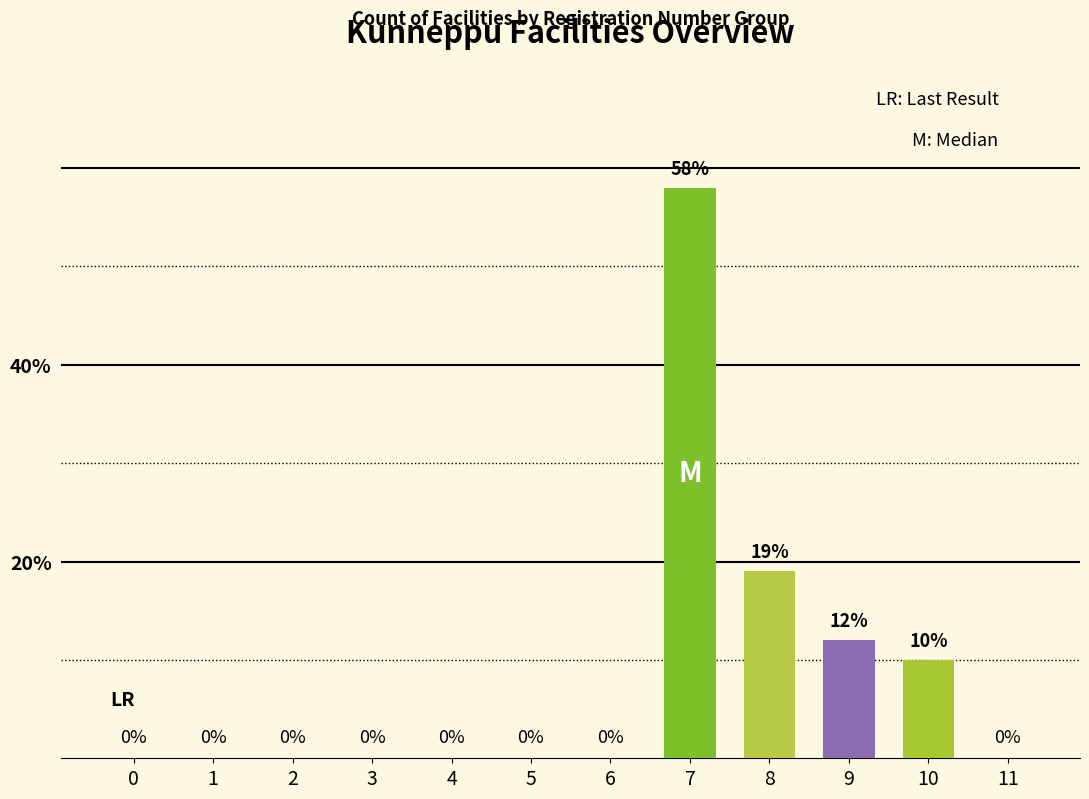

Which category has the highest value across all series?

7